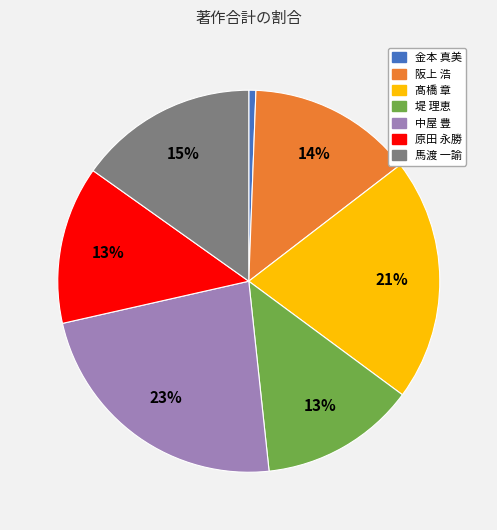

Approximately how many times larger is the value at 阪上 浩 compared to 髙橋 章?

0.7